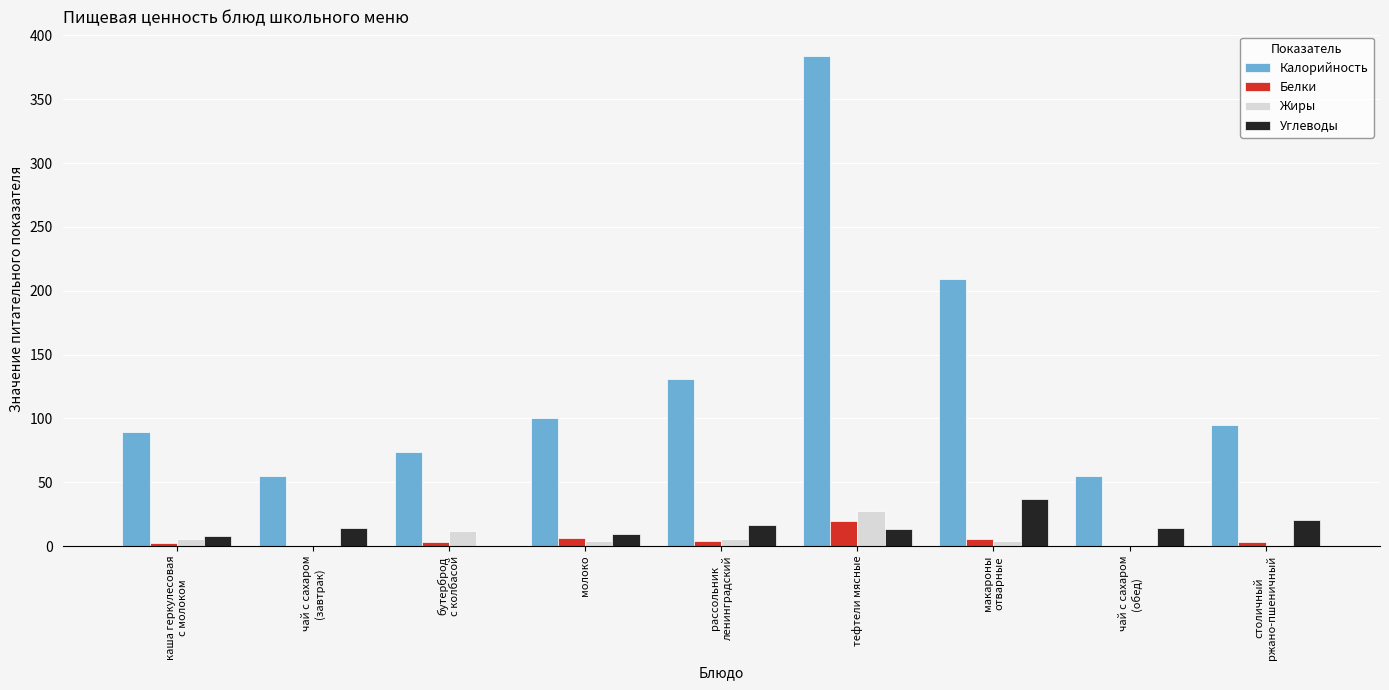

What are all the series names shown in the legend?

Калорийность, Белки, Жиры, Углеводы